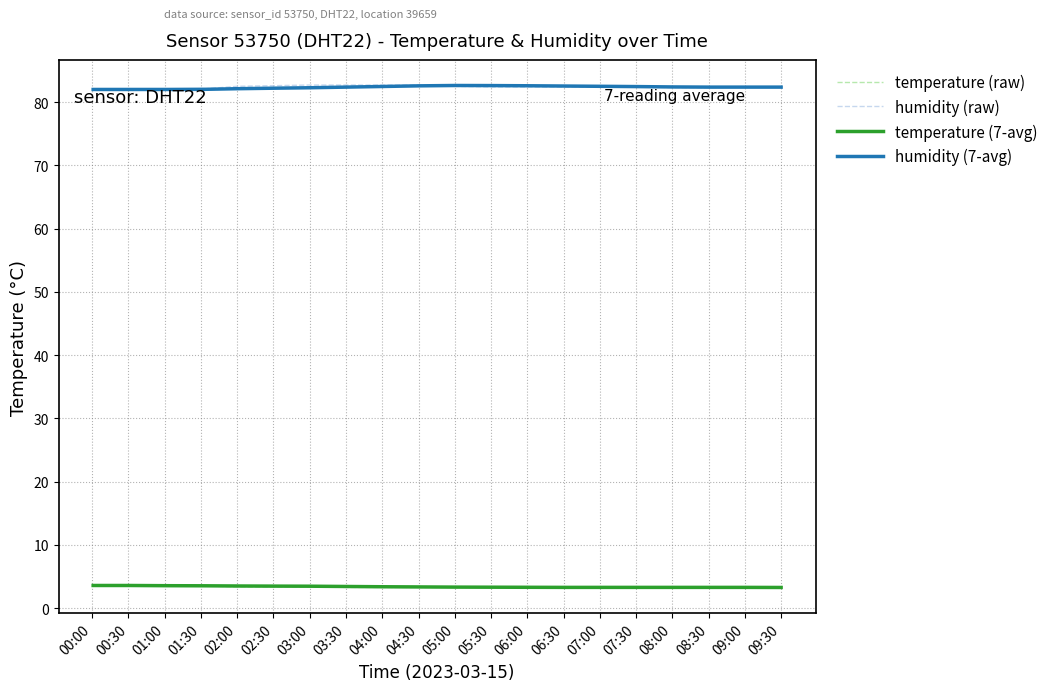

What is the highest value of the humidity (7-avg) series?

82.6